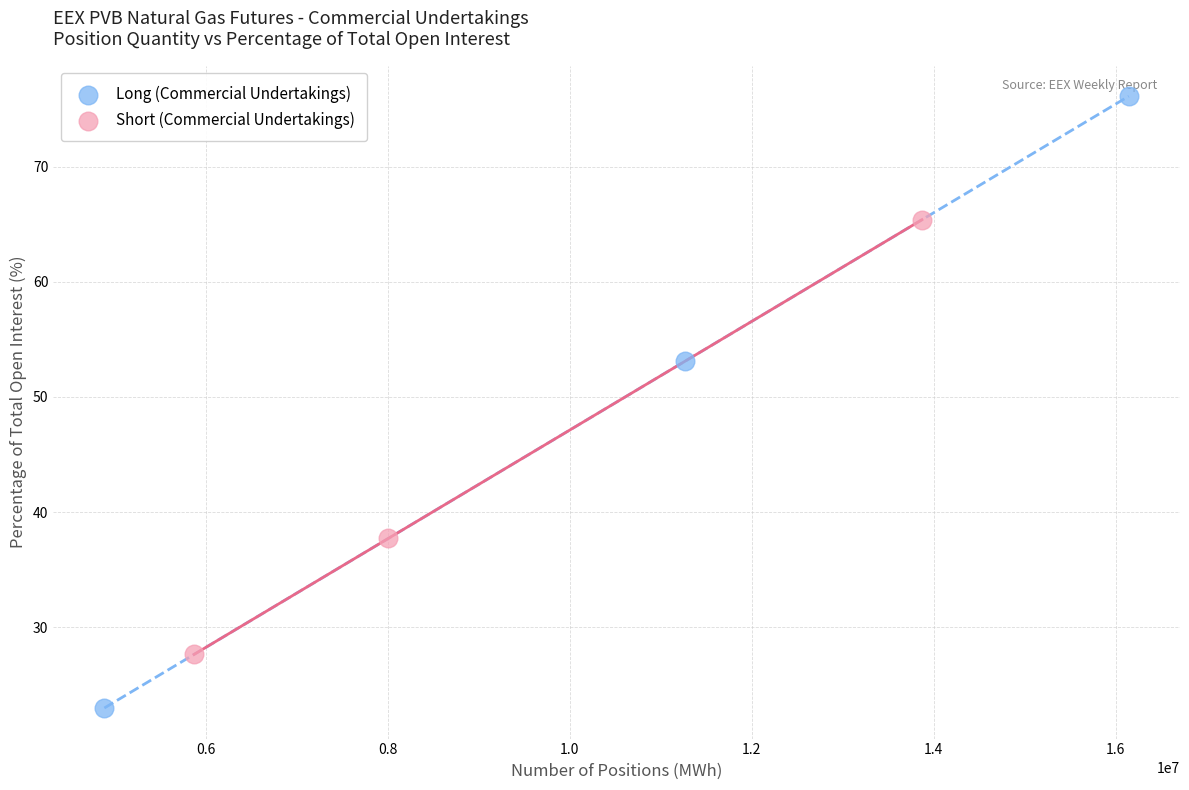

Which series contains the lowest Y value?

Long (Commercial Undertakings)